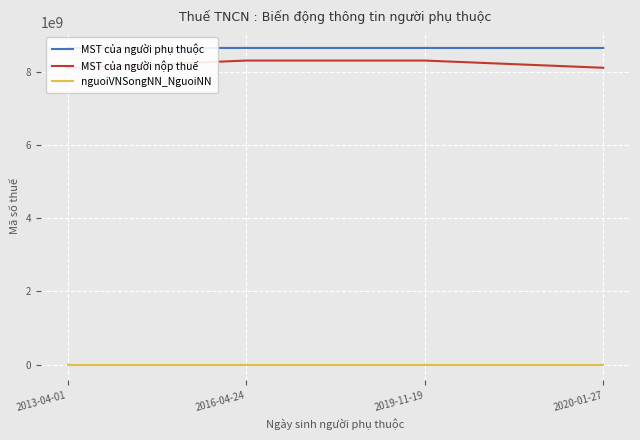

Which series changed the most between 2013-04-01 and 2016-04-24?

MST của người nộp thuế